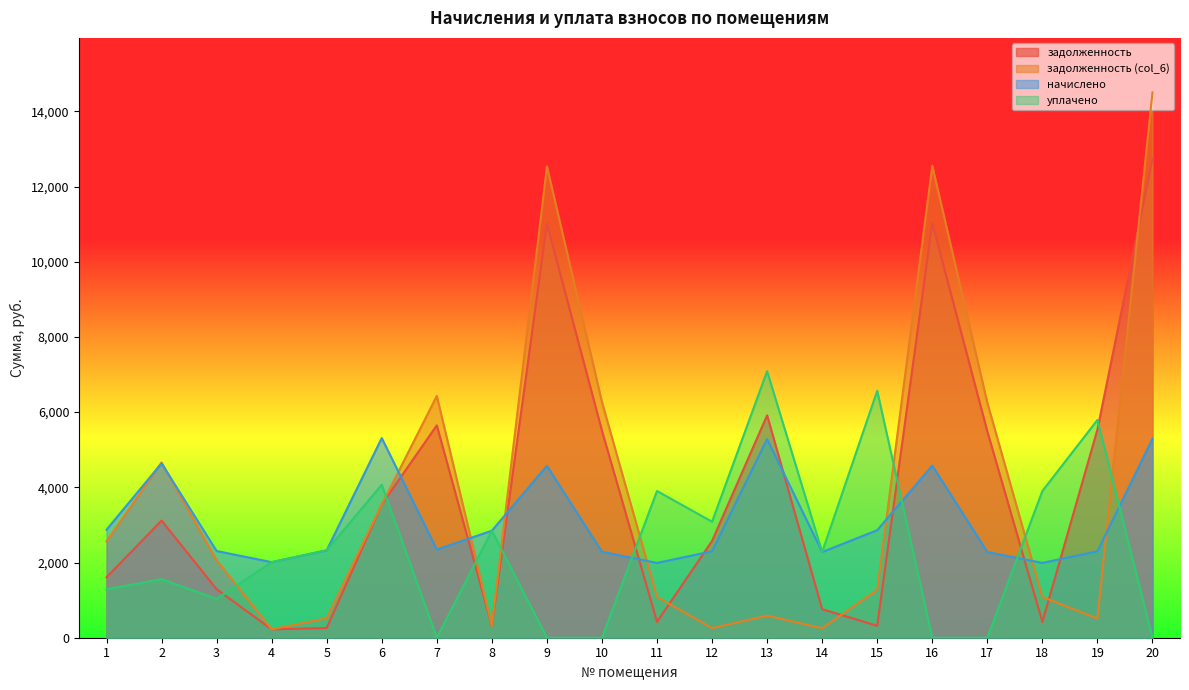

Where is the first local minimum for задолженность (col_6)?

4